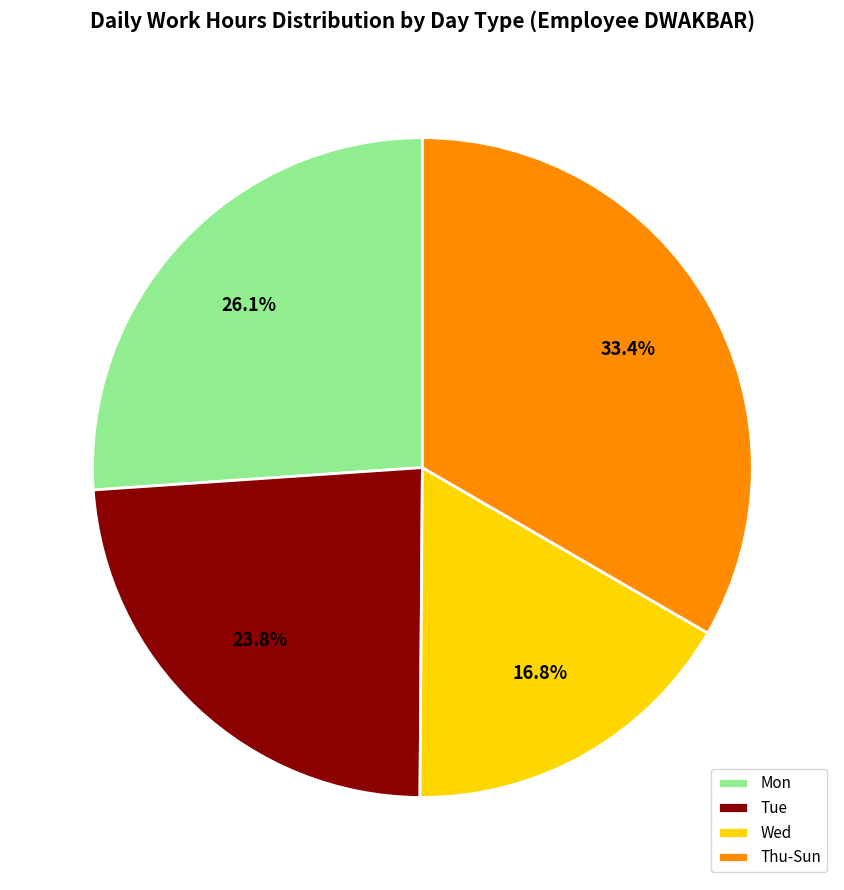

What is the ratio of the value at Wed to the value at Tue?

0.7